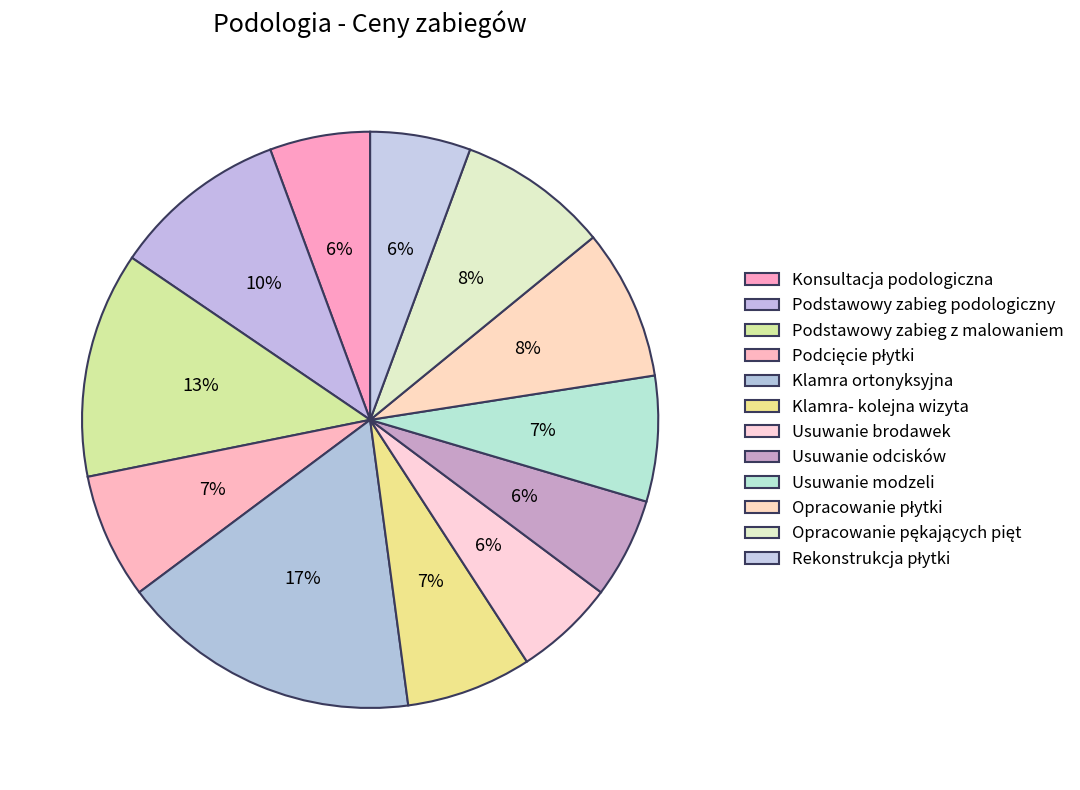

Which has a higher value, Usuwanie odcisków or Usuwanie brodawek?

Usuwanie odcisków